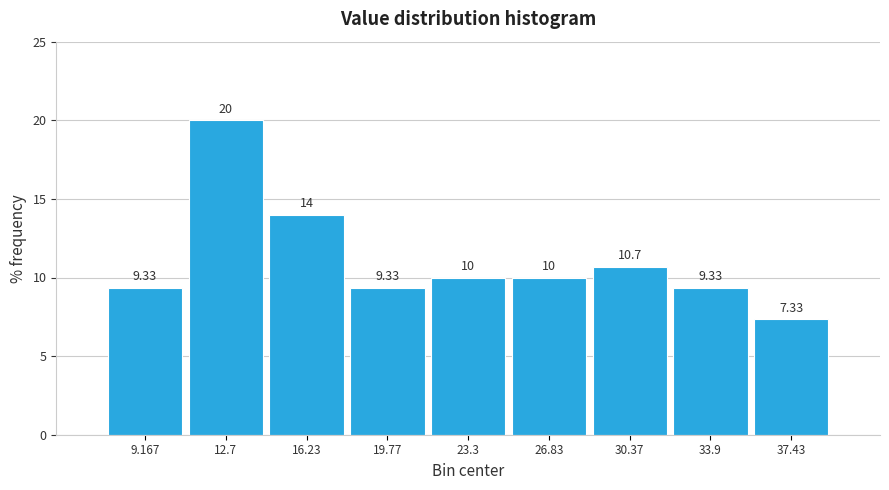

How tall is the bar that spans 25.0 to 28.5 on the x-axis? The bar edges are not printed on the chart, so give them approximately, as read against the axis.

10.00